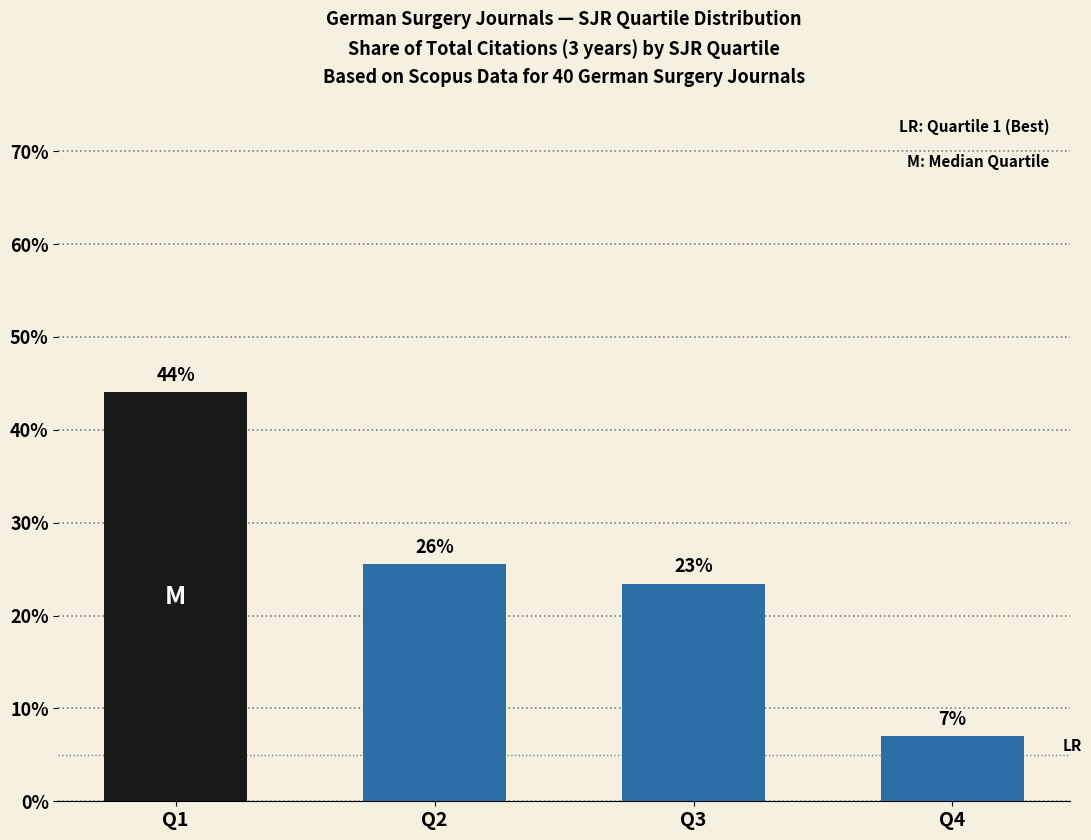

Which has a higher value, Q1 or Q2?

Q1